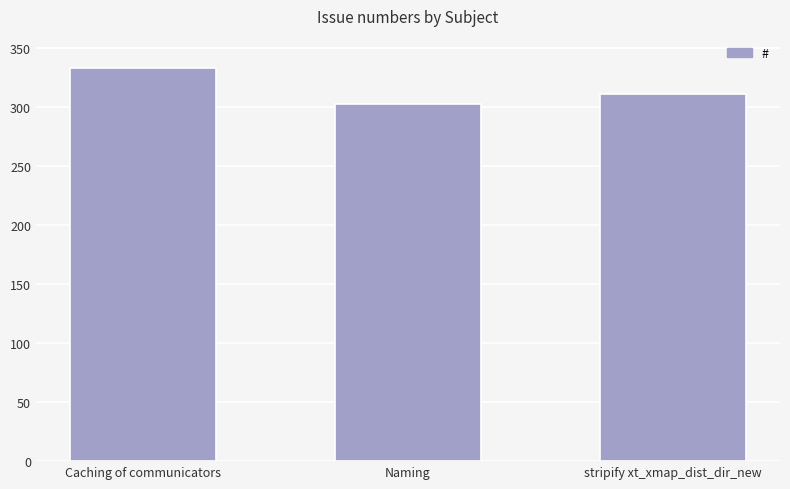

True or false: the data shows 311 at stripify xt_xmap_dist_dir_new.

True